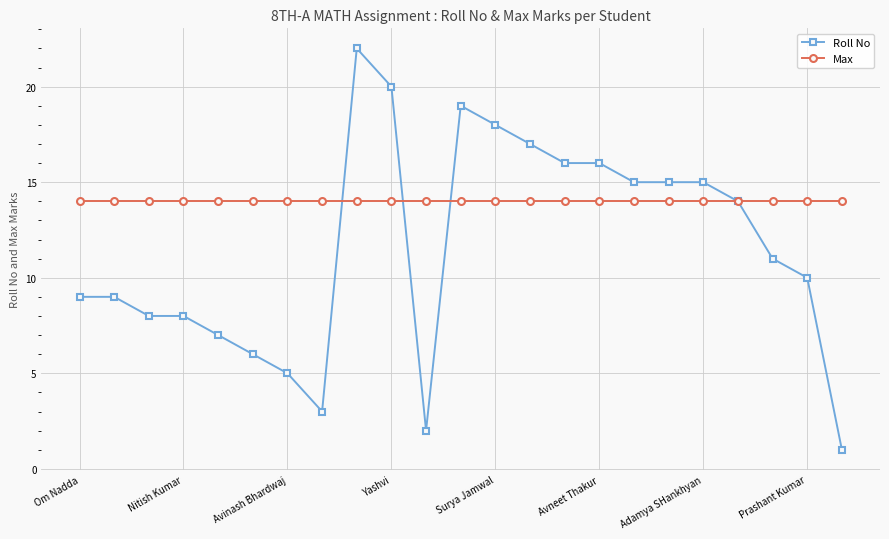

Which series has the largest total across all categories?

Max